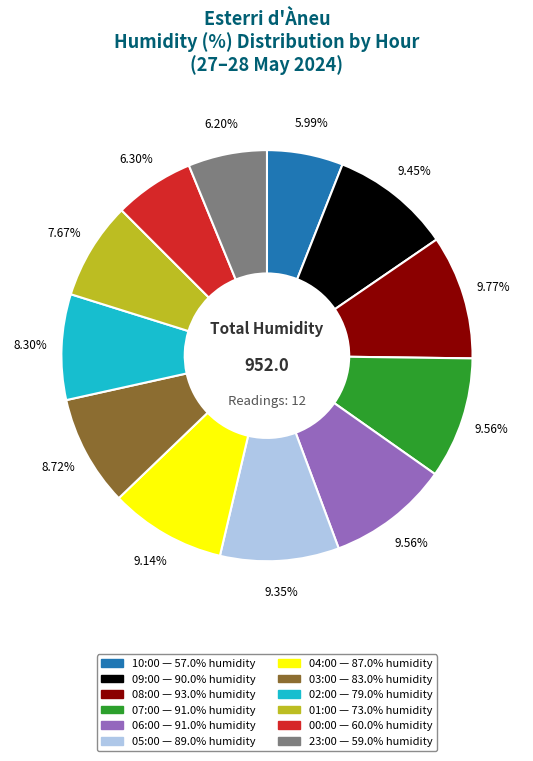

Combined, do 03:00 and 10:00 account for over 50%?

No